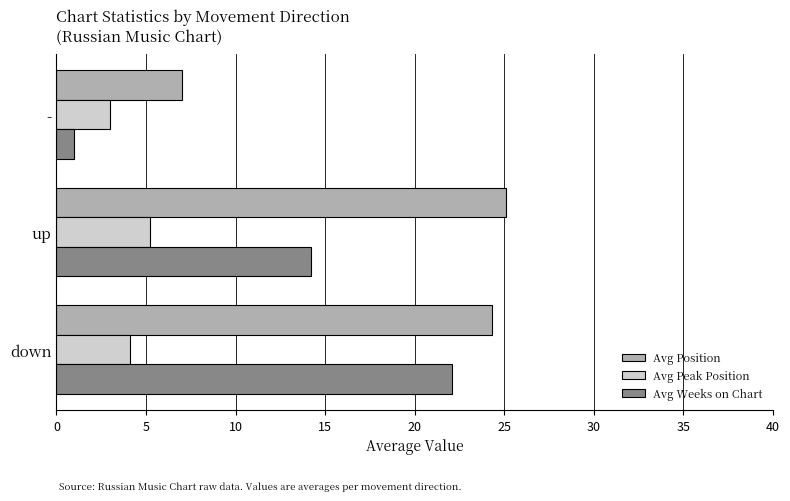

What are all the series names shown in the legend?

Avg Position, Avg Peak Position, Avg Weeks on Chart